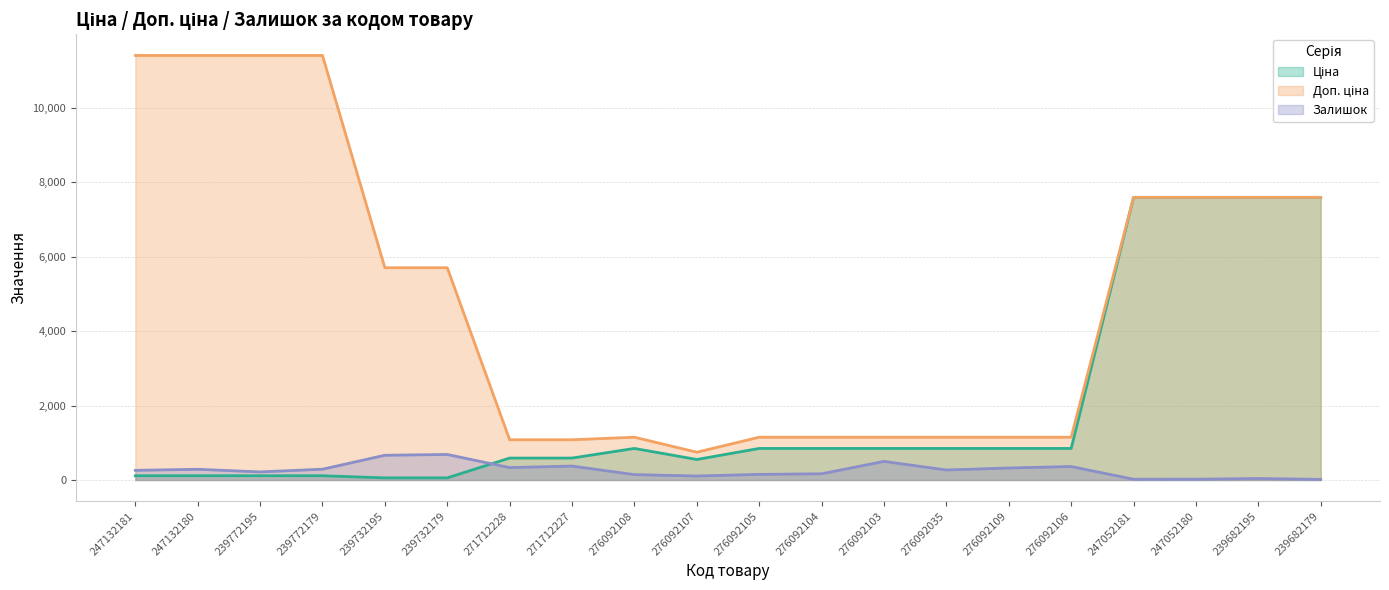

What is the spread (max minus min) of values at 239772179?

11295.9